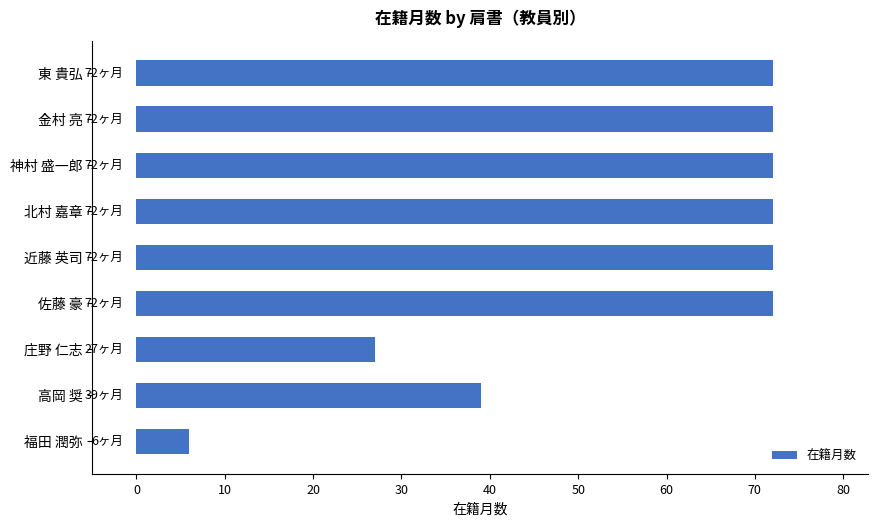

How many bars are there in total?

9